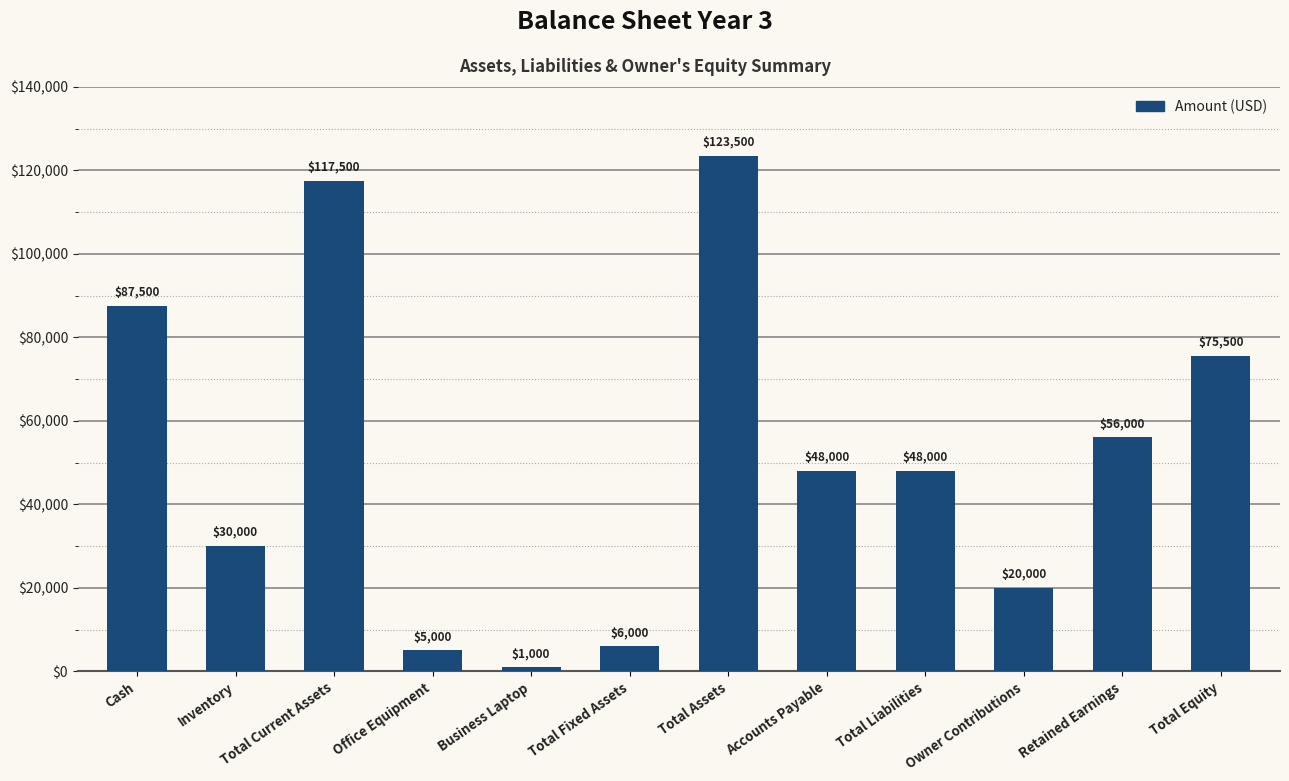

What is the difference between the values at Office Equipment and Business Laptop?

4000